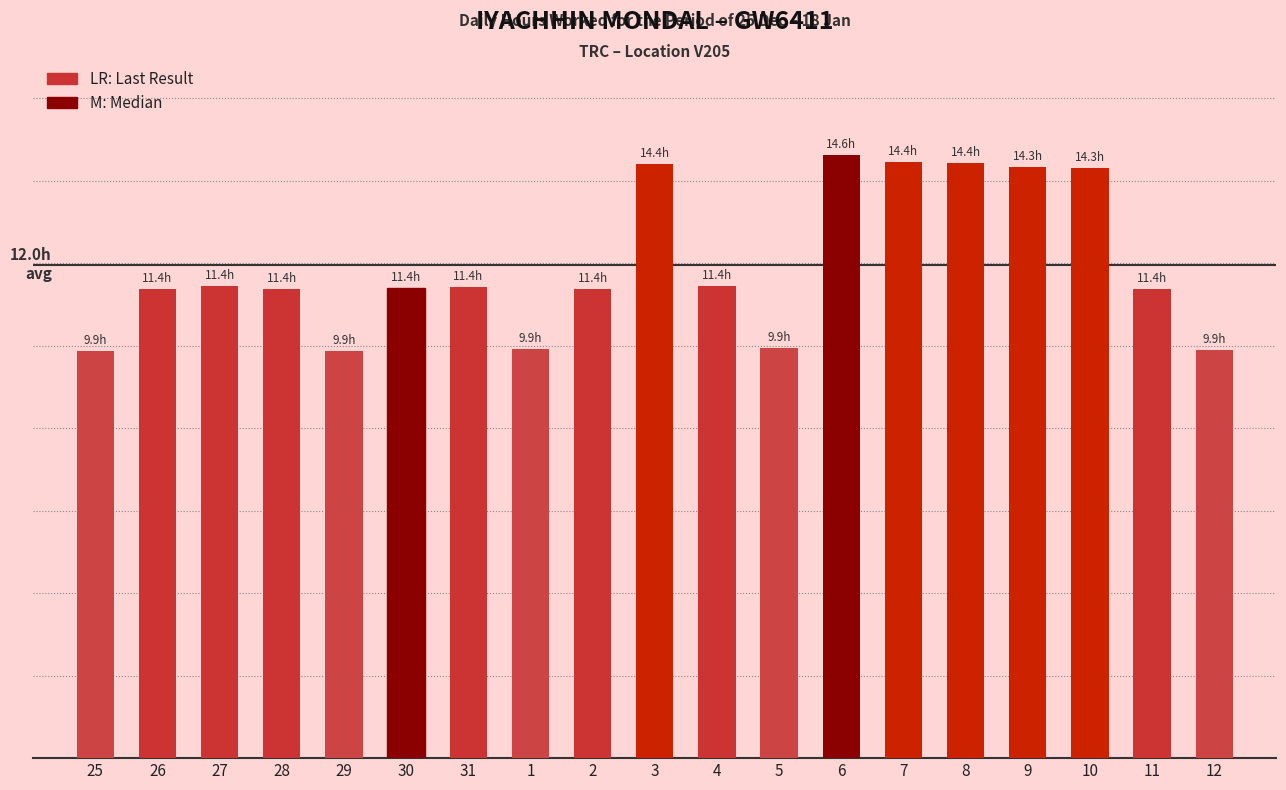

What position from the left is 1?

8